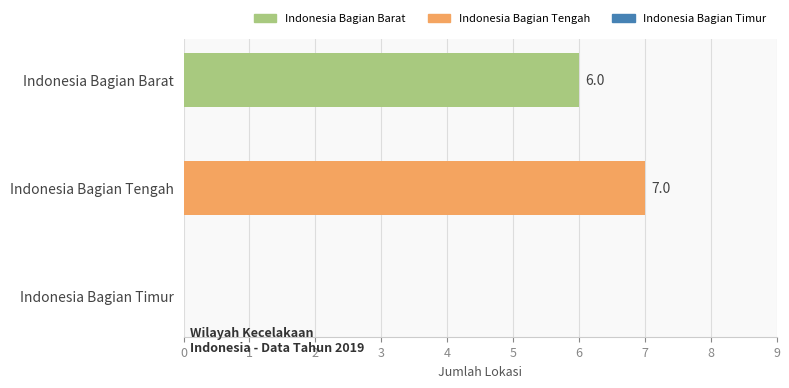

The chart shows a value of 10 at Indonesia Bagian Tengah. True or false?

False